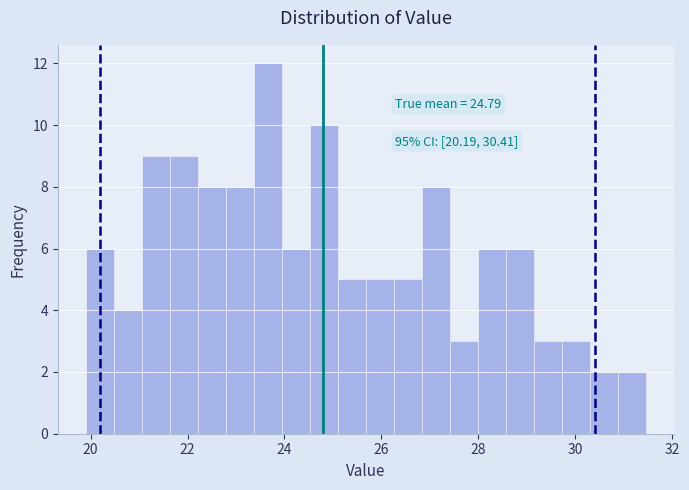

Around what value on the x-axis is the tallest bar? Give the approximate position of its centre, as read against the axis.

23.6